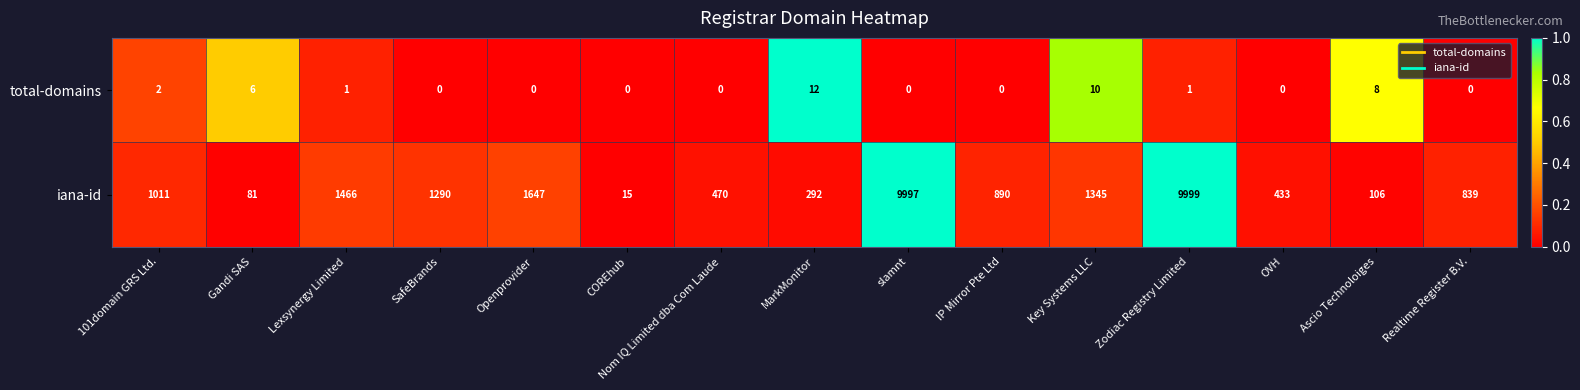

What is the spread (max minus min) of values at Zodiac Registry Limited?

9998